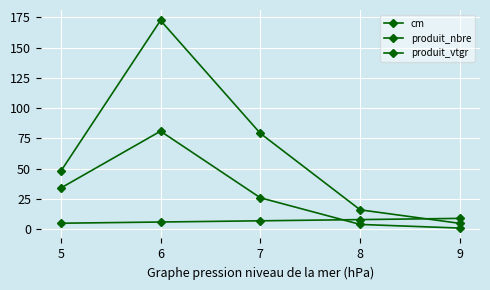

Is this an area chart (filled region under the line)?

No